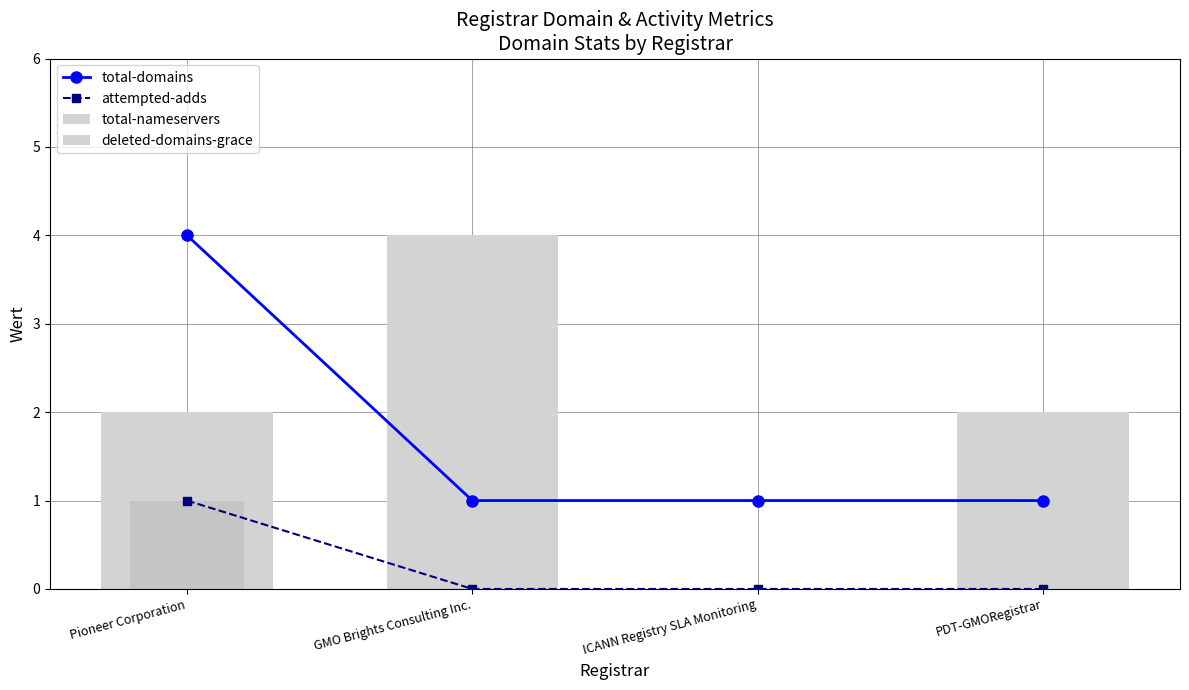

What is the label of the 3rd bar from the right?

GMO Brights Consulting Inc.